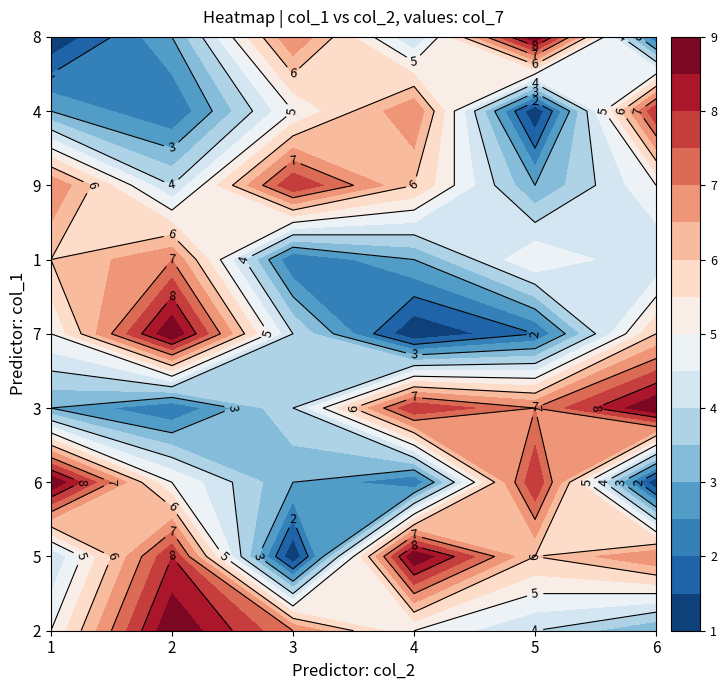

How many data points in row6 are less than 5?

3